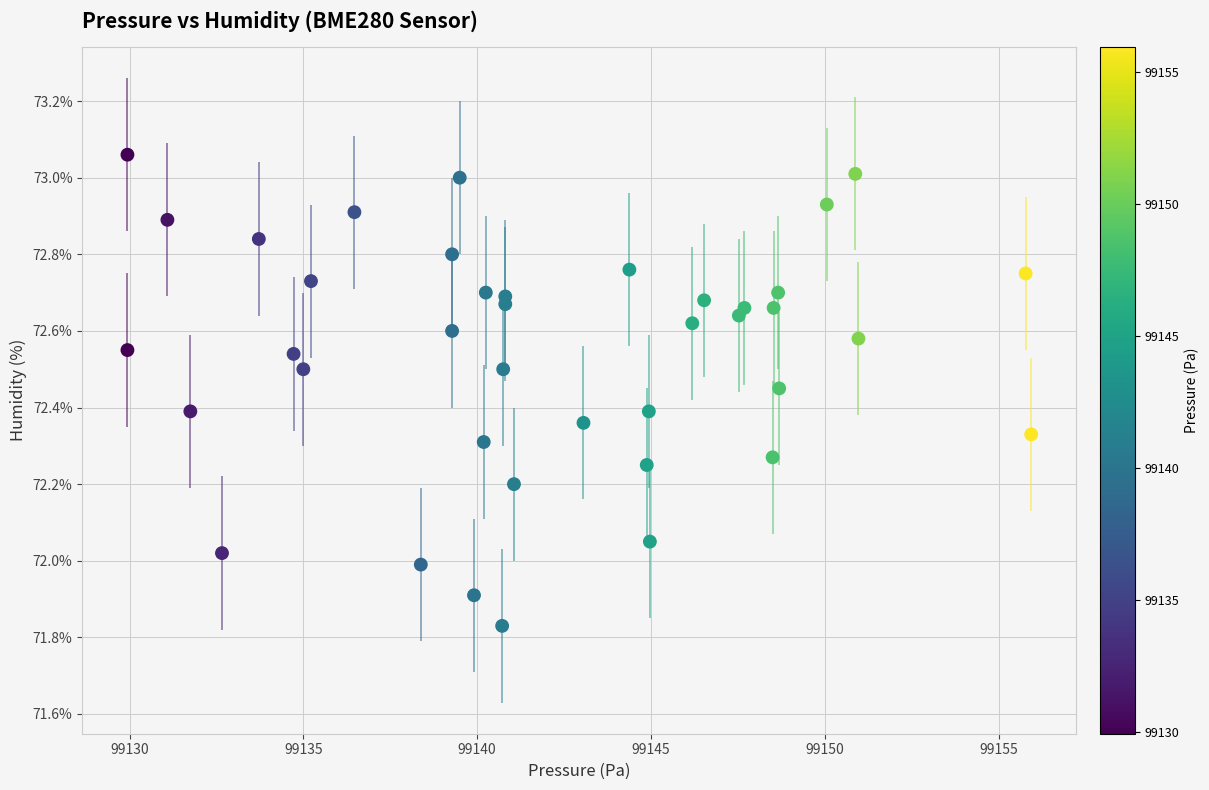

What is the range of X values (max minus min)?

26.0